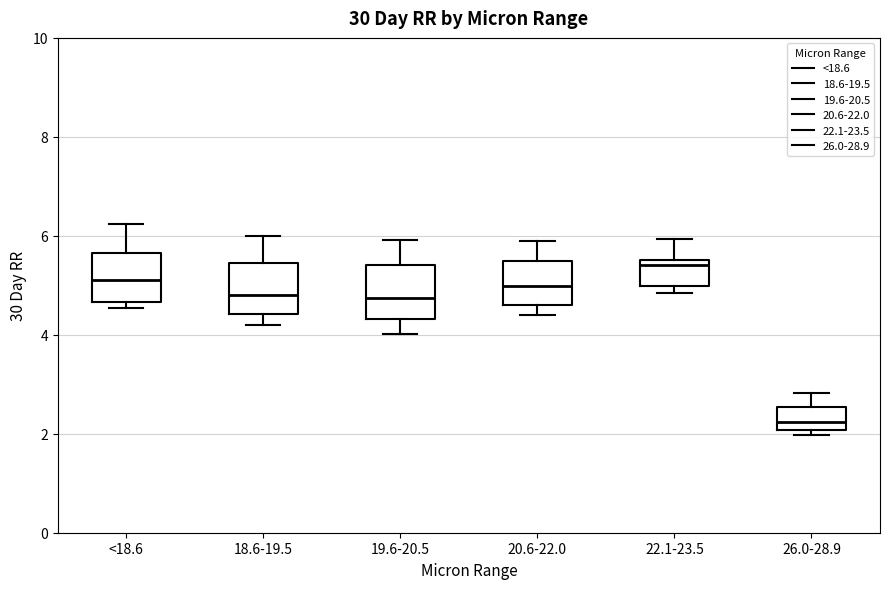

Reading left to right, read every box against the y-axis: the position of its median line, the range the box covers, and the ends of its whiskers. The values are not printed on the chart, so give them approximately, as read against the axis.

<18.6: median 5.2, box 4.6 to 5.6, whiskers 4.6 (just below the box's lower edge) to 6.2
18.6-19.5: median 4.8, box 4.4 to 5.4, whiskers 4.2 to 6.0
19.6-20.5: median 4.8, box 4.4 to 5.4, whiskers 4.0 to 6.0
20.6-22.0: median 5.0, box 4.6 to 5.4, whiskers 4.4 to 6.0
22.1-23.5: median 5.4, box 5.0 to 5.6, whiskers 4.8 to 6.0
26.0-28.9: median 2.2, box 2.0 to 2.6, whiskers 2.0 (just below the box's lower edge) to 2.8